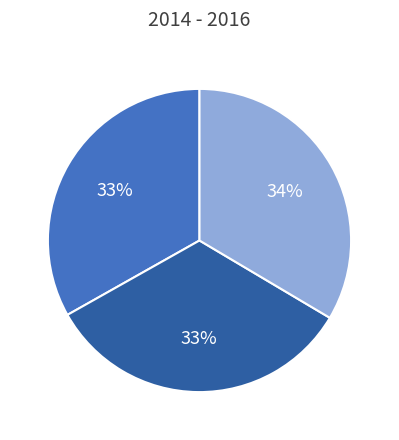

Is there a majority slice in this chart?

No